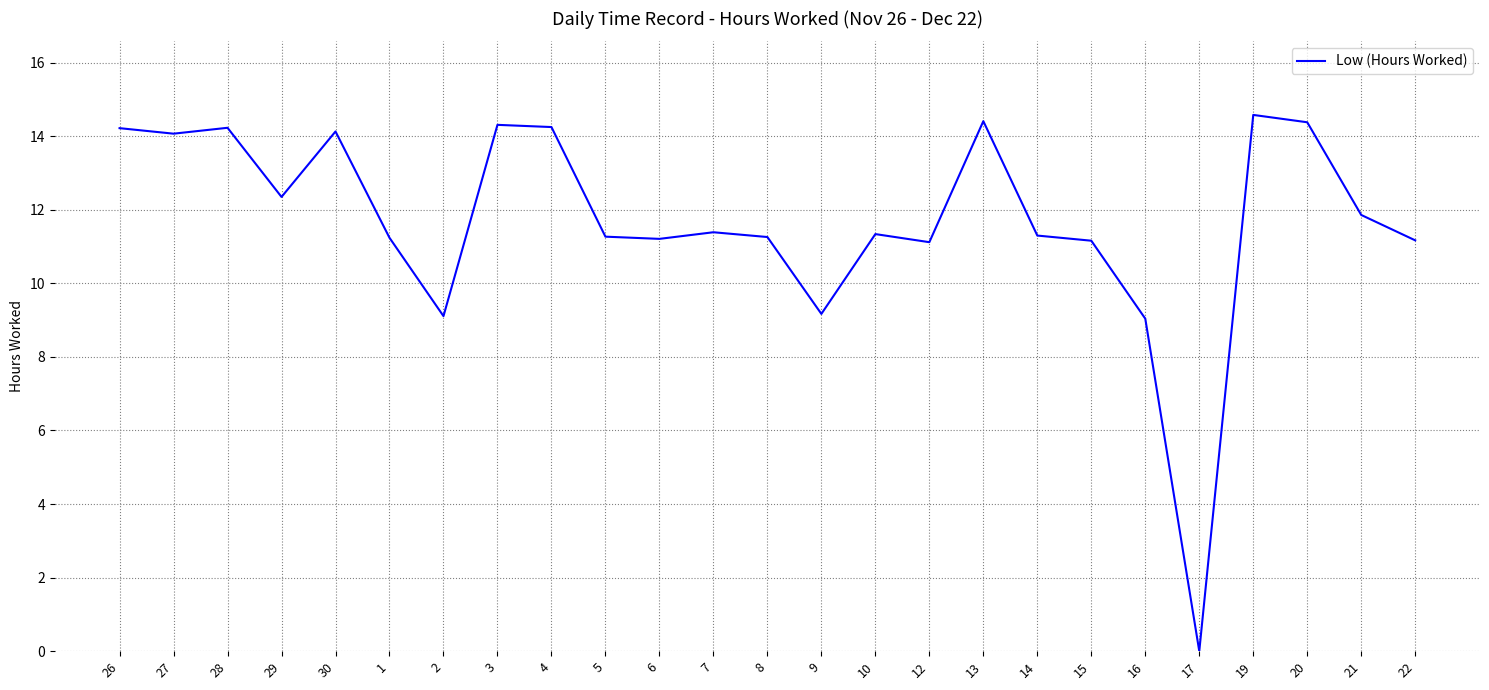

Between 7 and 16, which is larger?

7